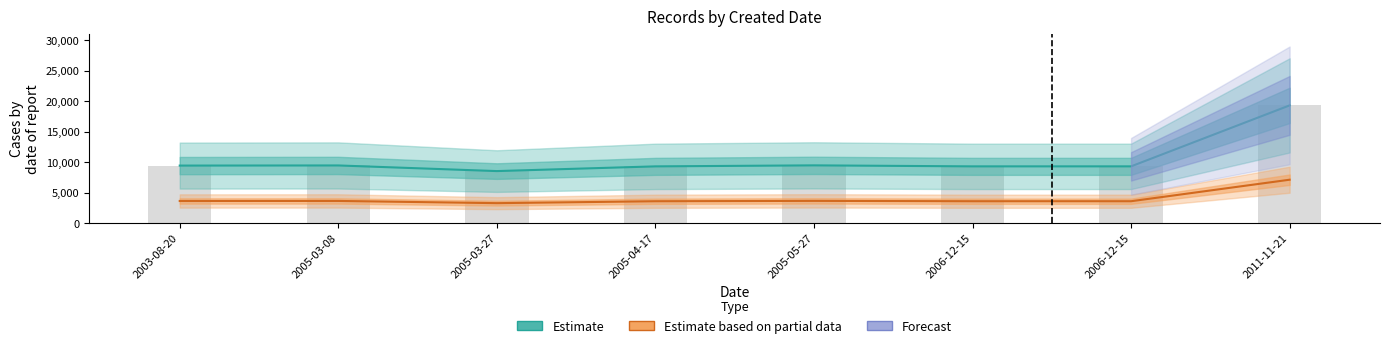

Read the Estimate based on partial data value at 2005-03-27, to the nearest 10.

3280